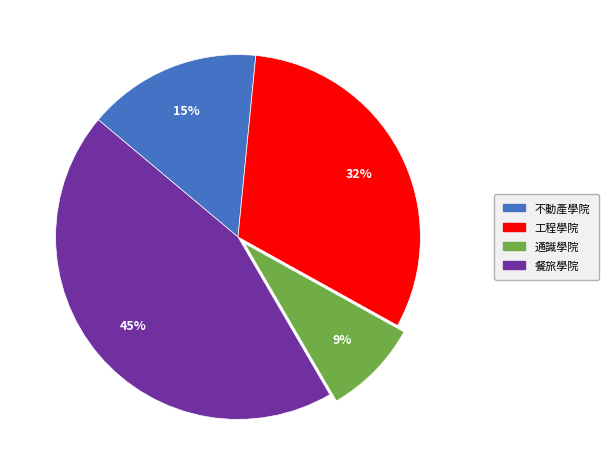

Between 餐旅學院 and 不動產學院, which is larger?

餐旅學院